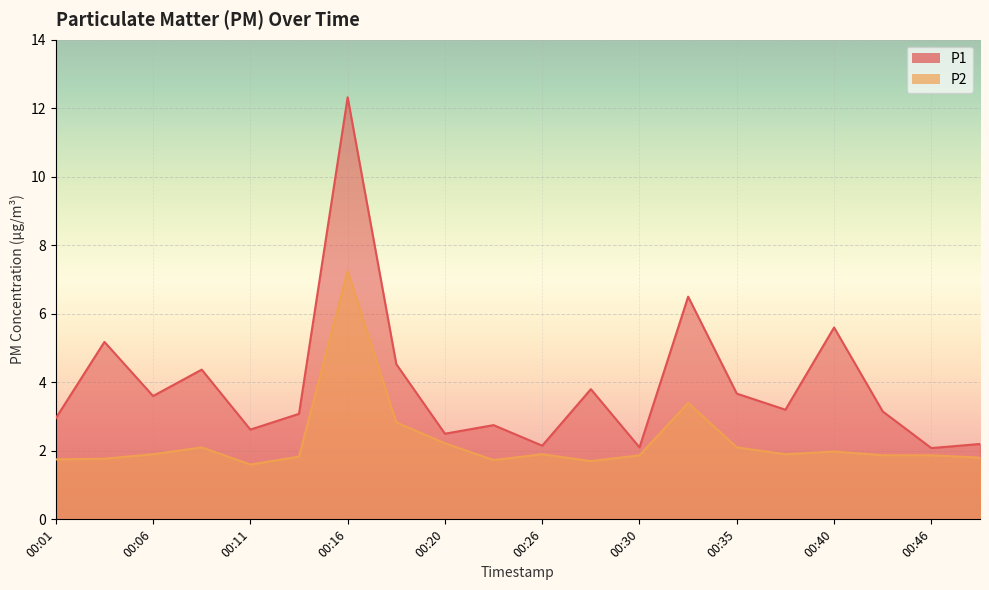

How many series are shown in this chart?

2